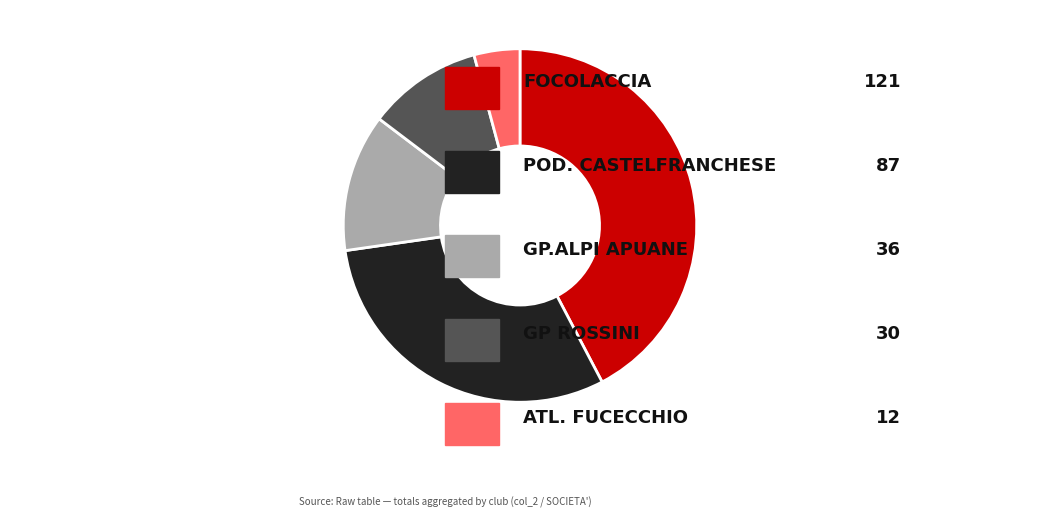

Is there a majority slice in this chart?

No